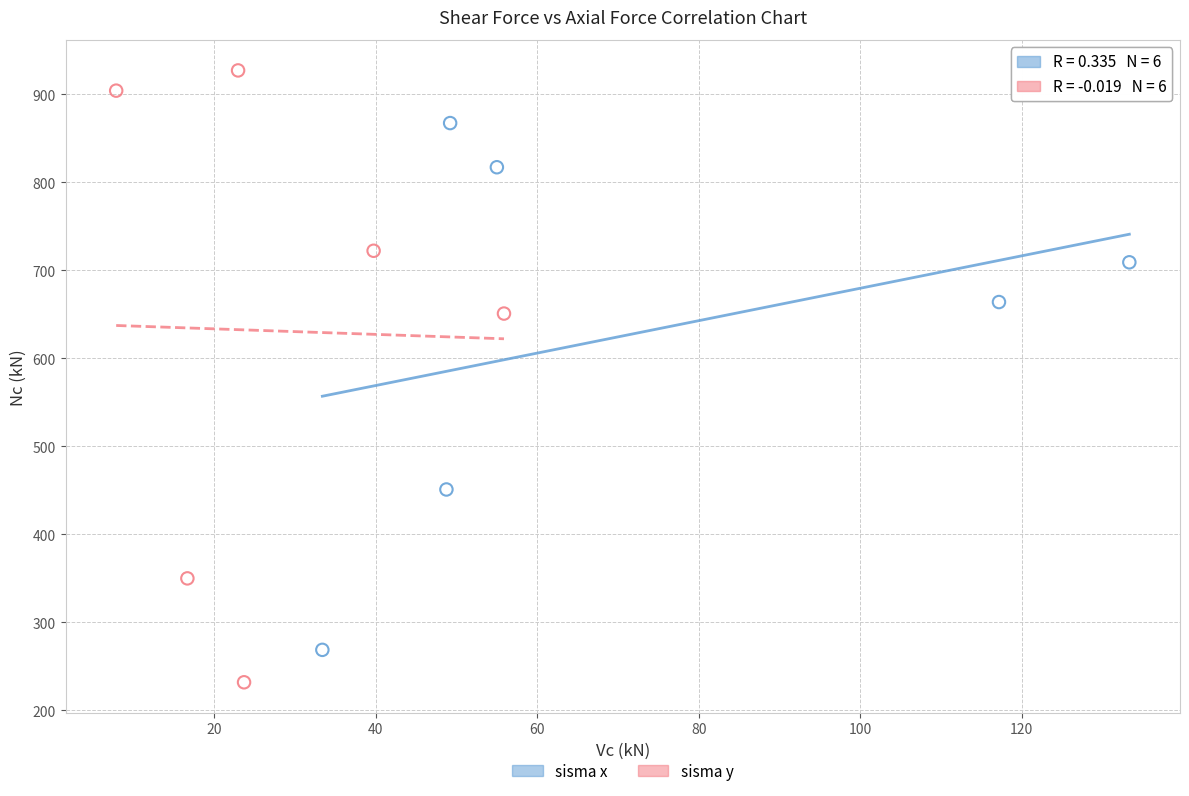

Which series reaches the maximum Y coordinate?

sisma y